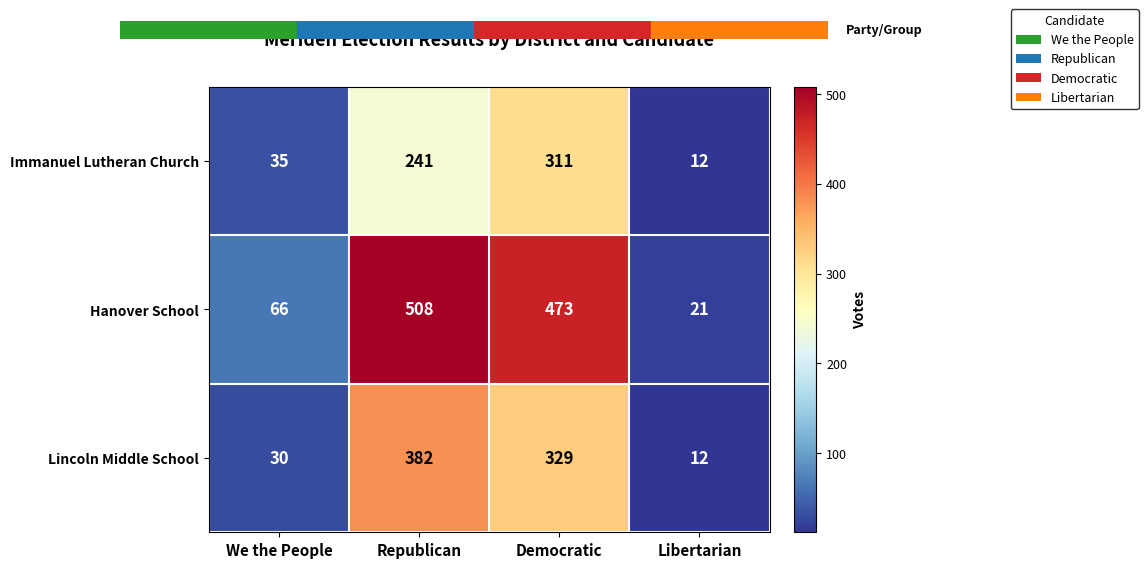

What is the sum of the Immanuel Lutheran Church values at Democratic and We the People?

346